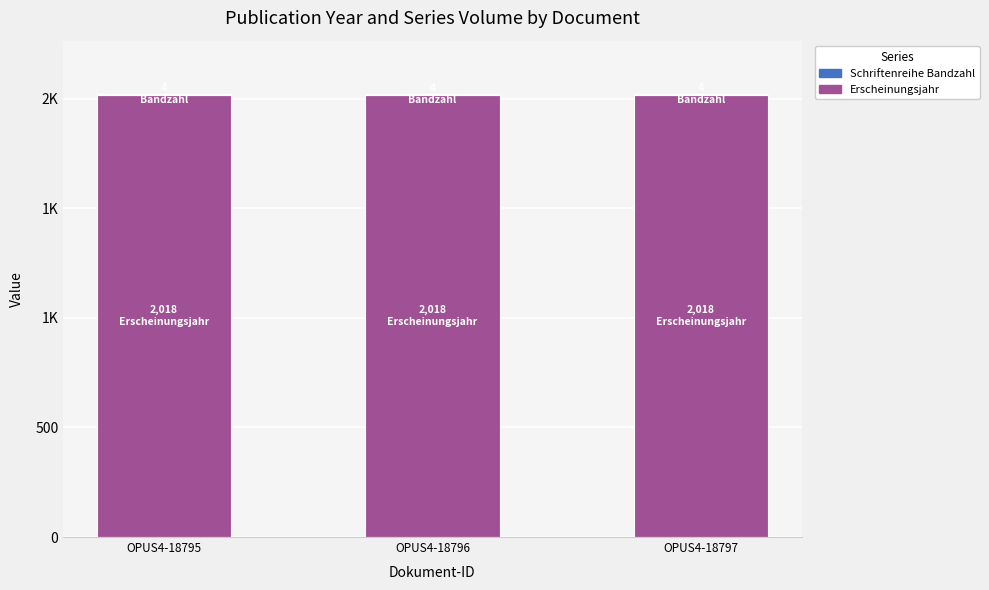

Are the bars horizontal?

No